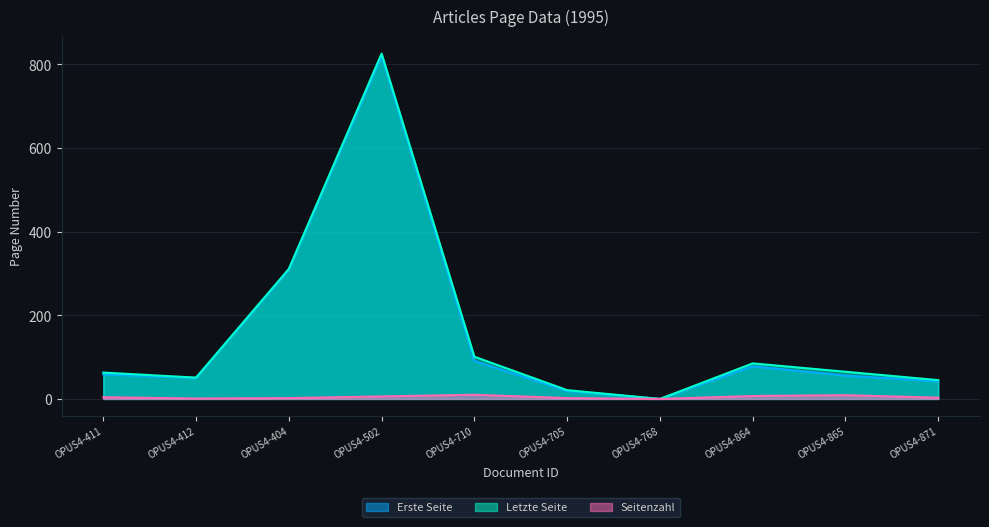

How many data points does each series have?

10